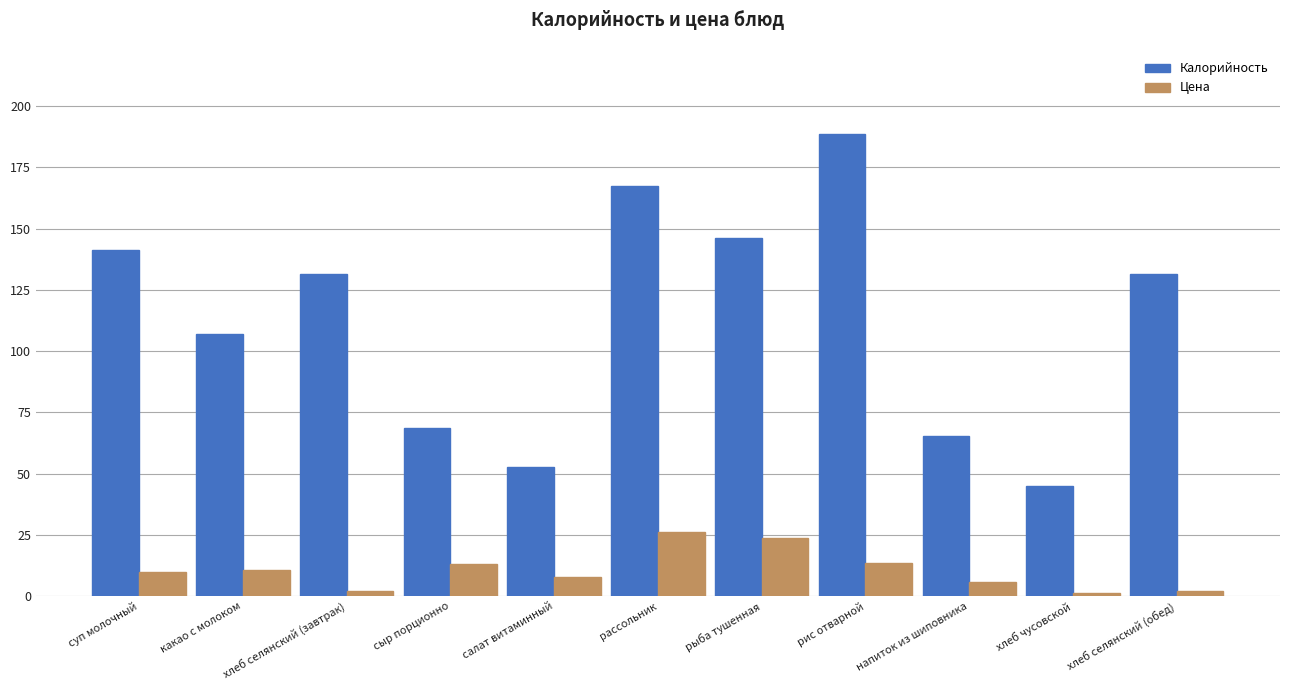

Rank the series by their maximum value, from lowest to highest.

Цена, Калорийность